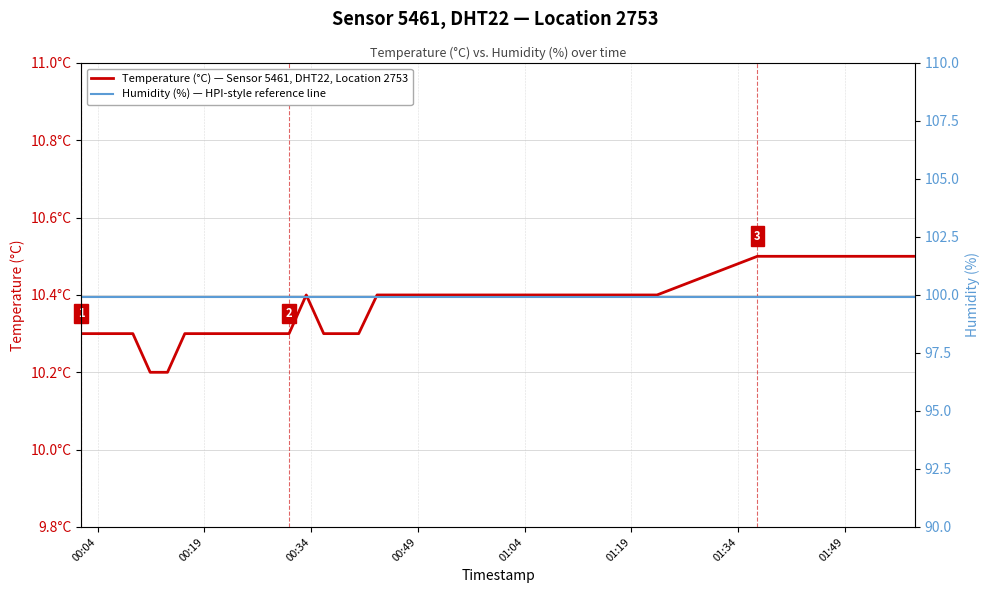

Rank the series at 00:49 from lowest to highest value.

Temperature (°C) — Sensor 5461, DHT22, Location 2753, Humidity (%) — HPI-style reference line